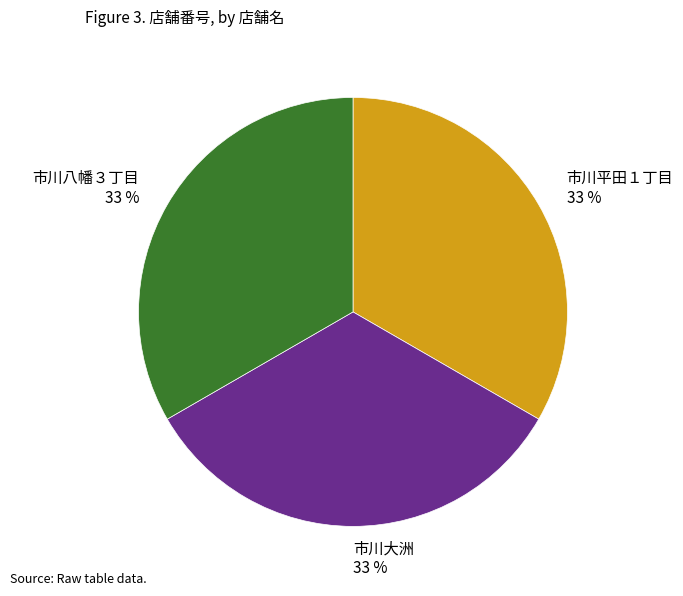

True or false: 市川平田１丁目 accounts for 22% of the total.

False